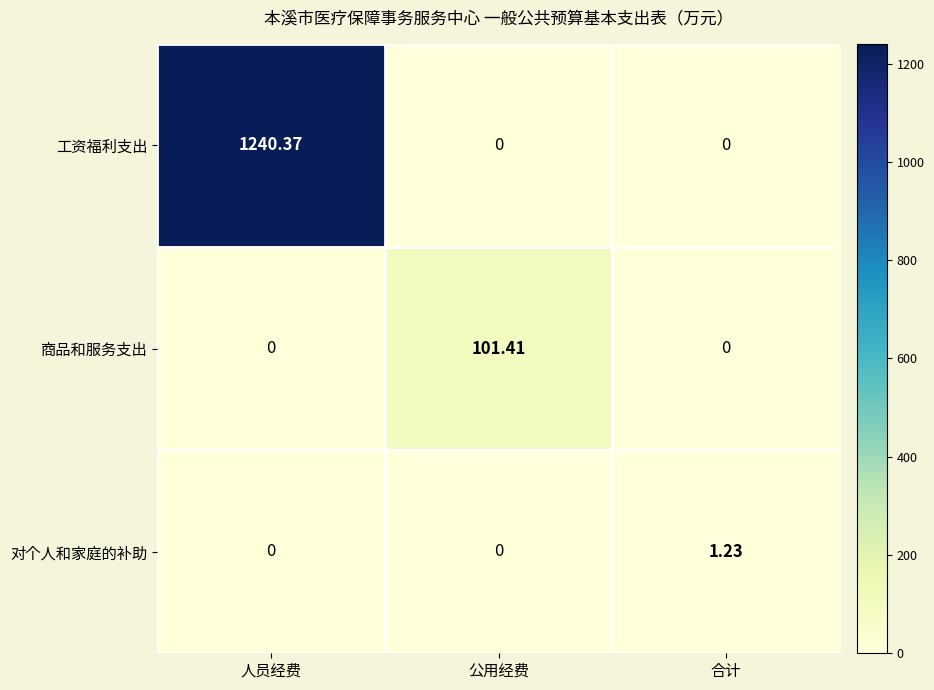

Which series has the largest range (max minus min)?

工资福利支出